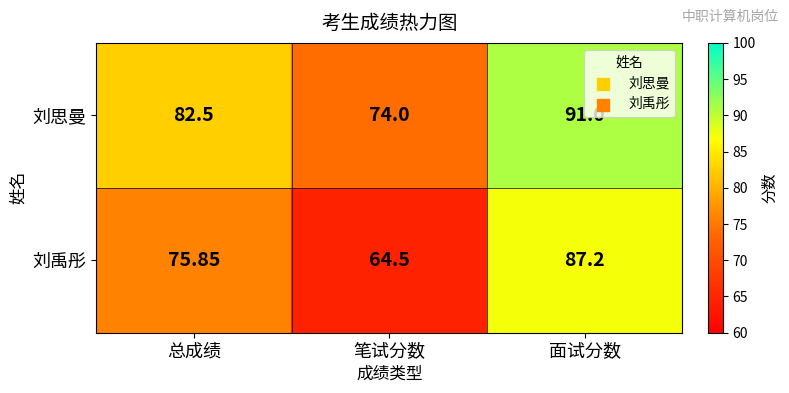

Which series changed the most between 总成绩 and 笔试分数?

刘禹彤